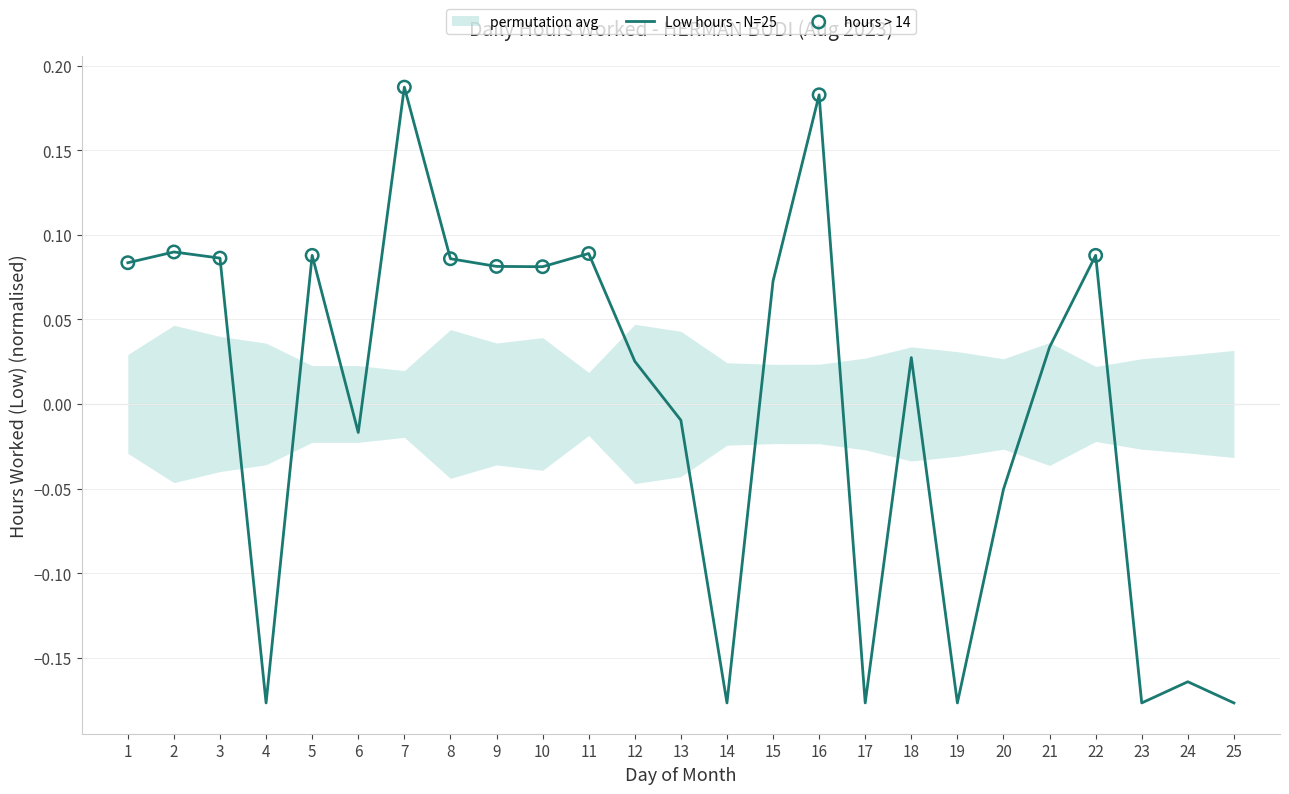

Which has a higher value, 11 or 9?

11